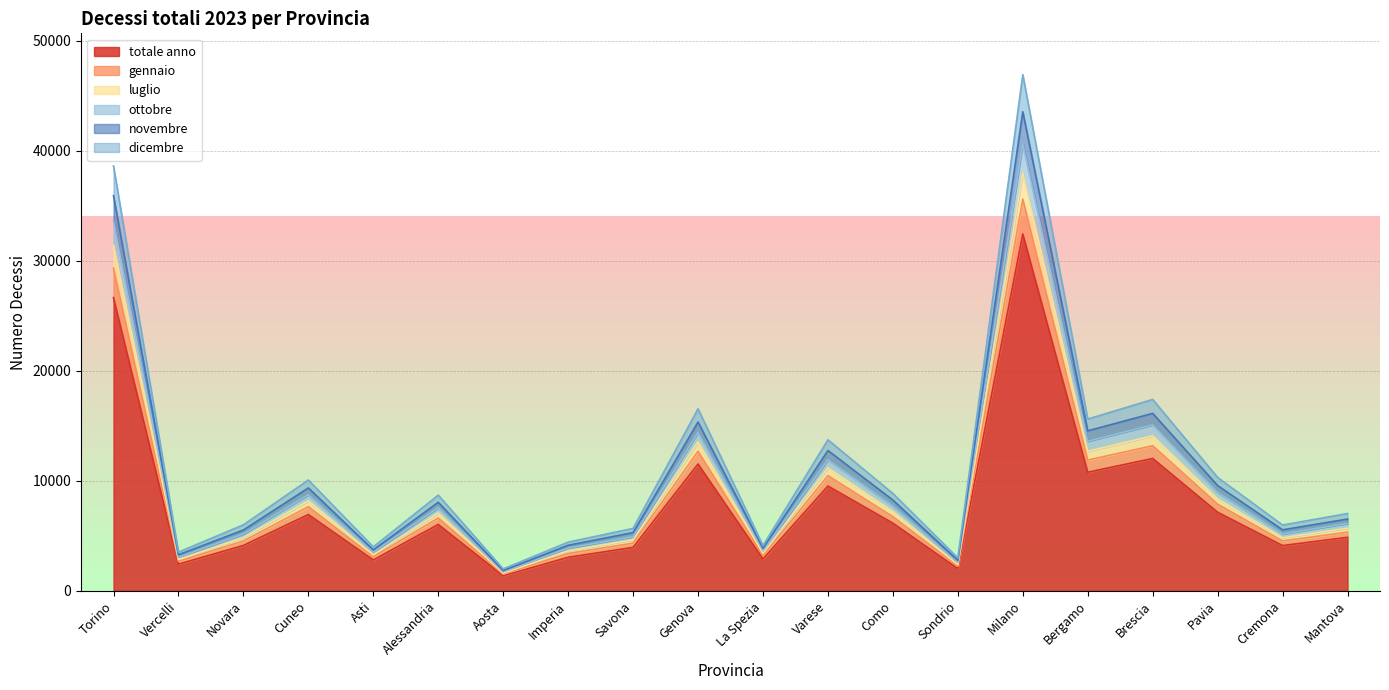

The gennaio series shows 11582 at Torino. True or false?

False